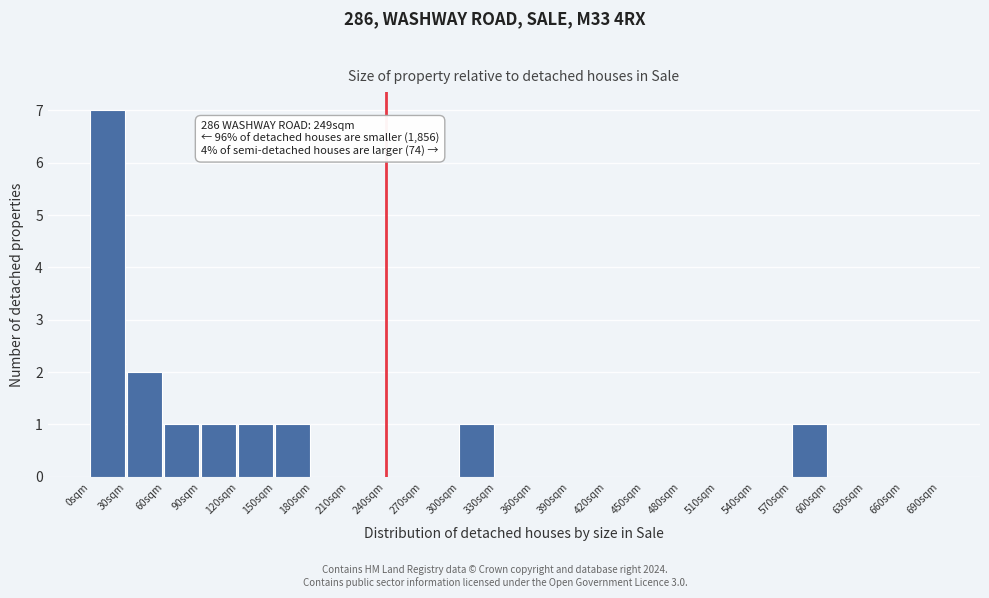

Which range on the x-axis has the tallest bar?

0 to 30